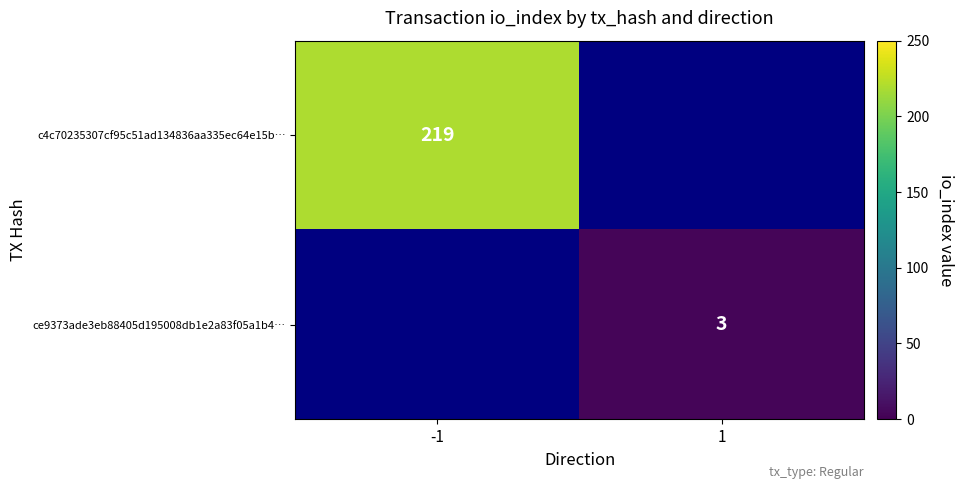

Is it true that ce9373ade3eb88405d195008db1e2a83f05a1b4… equals 4.4 at 1?

False